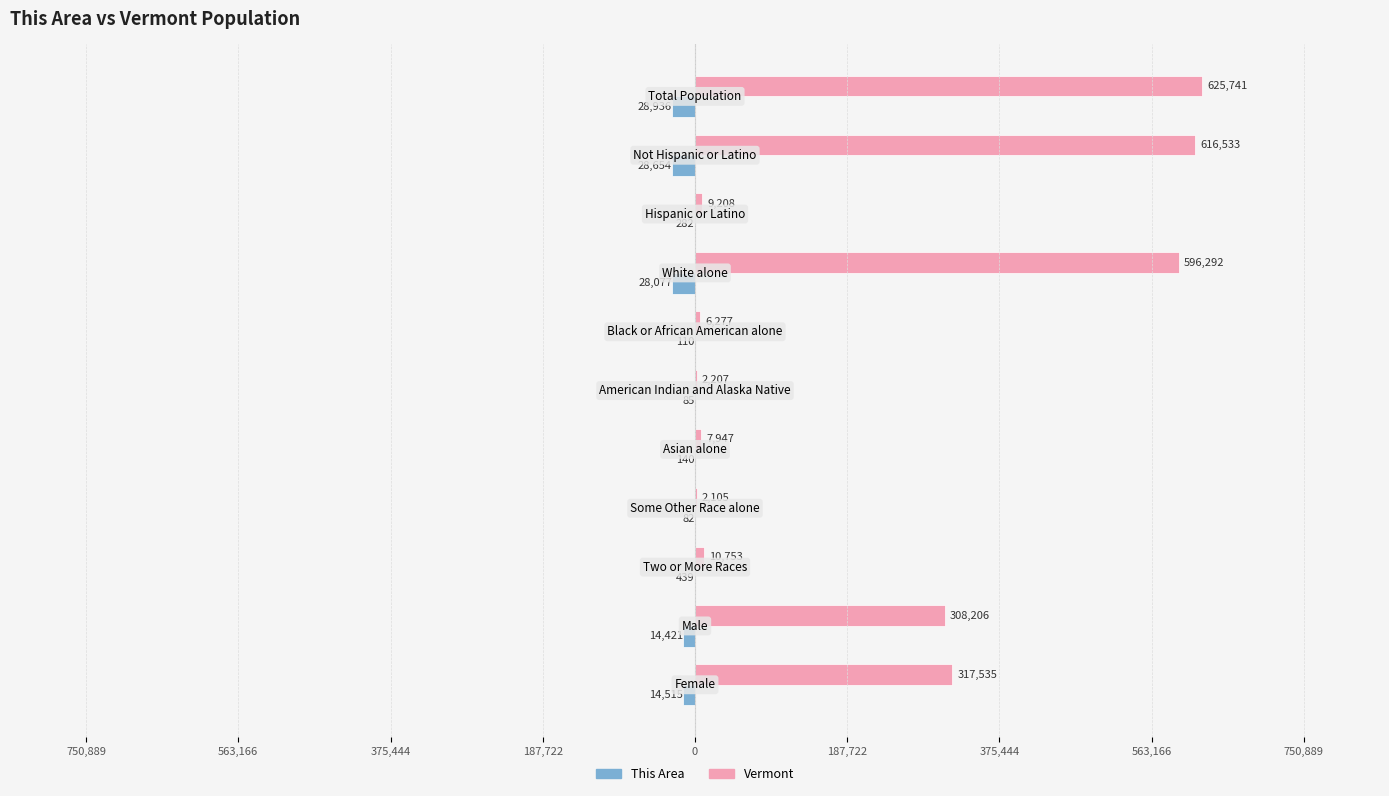

What are all the series names shown in the legend?

This Area, Vermont